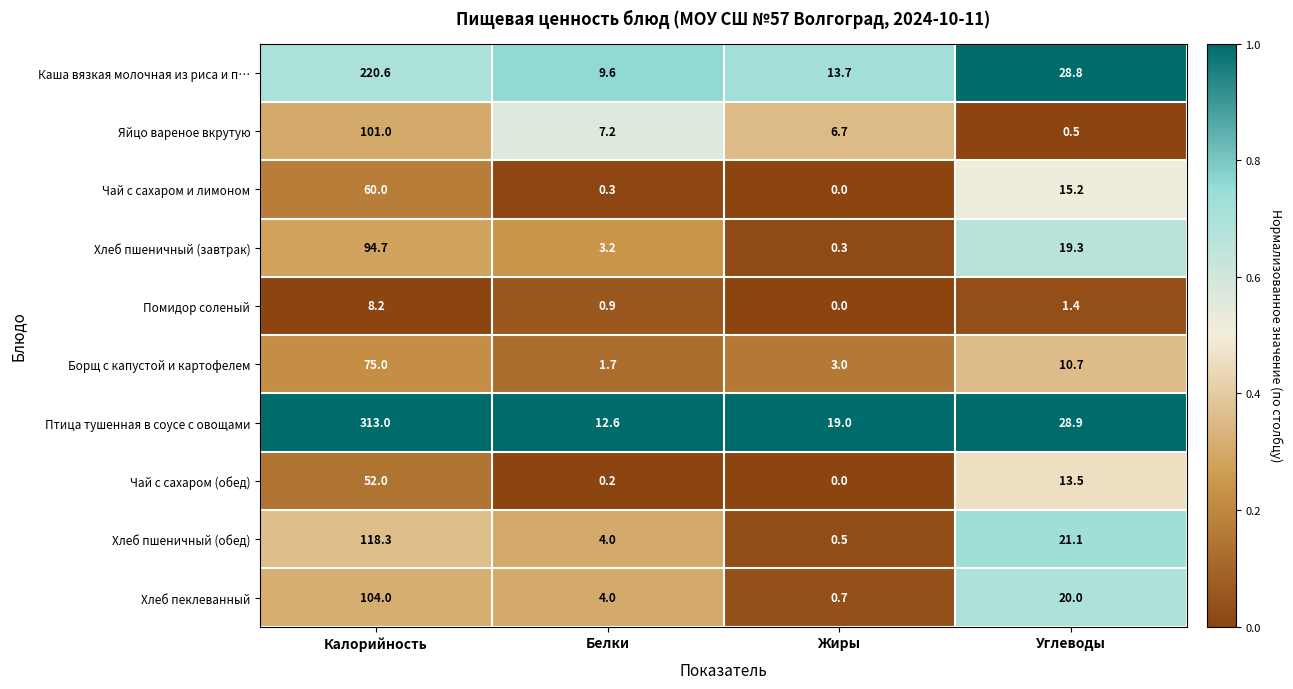

Which series has the largest range (max minus min)?

Птица тушенная в соусе с овощами